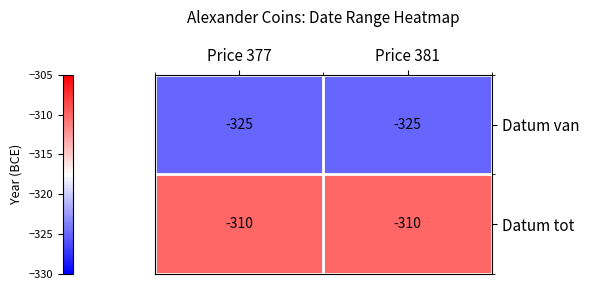

What is the spread (max minus min) of values at Price 377?

15